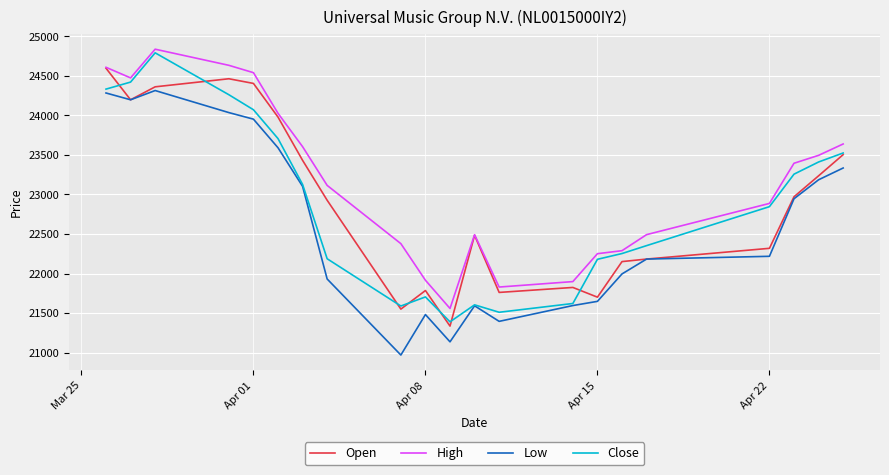

What is the maximum value shown in the chart?

24838